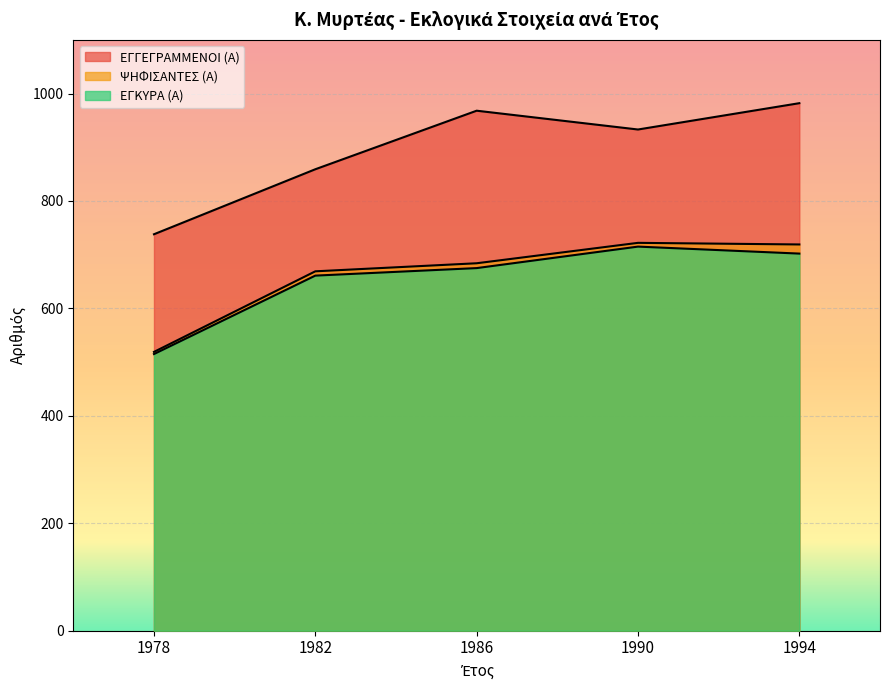

Where is ΕΓΓΕΓΡΑΜΜΕΝΟΙ (Α) nearest to the value 860?

1982